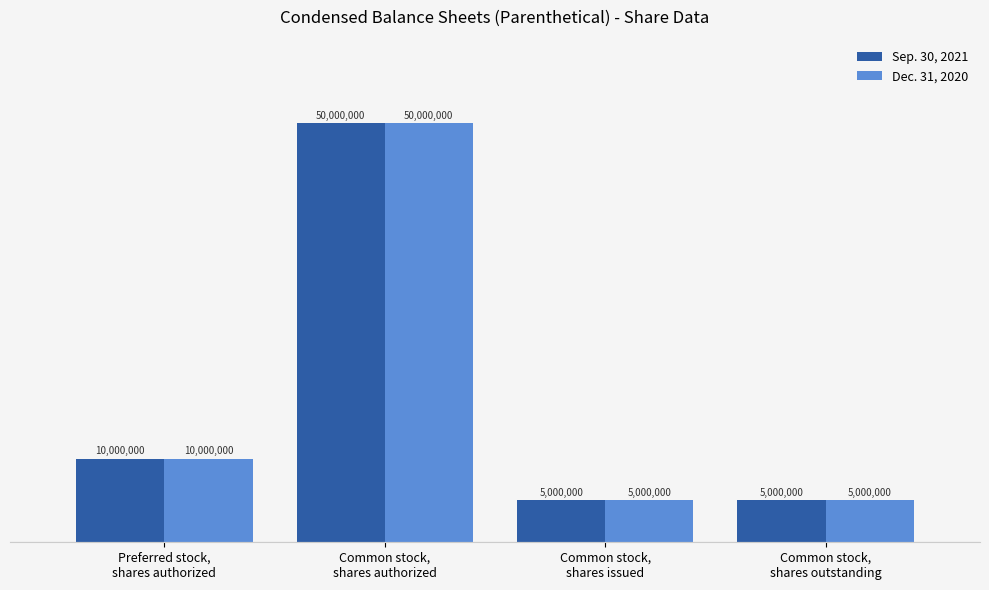

What are all the series names shown in the legend?

Sep. 30, 2021, Dec. 31, 2020